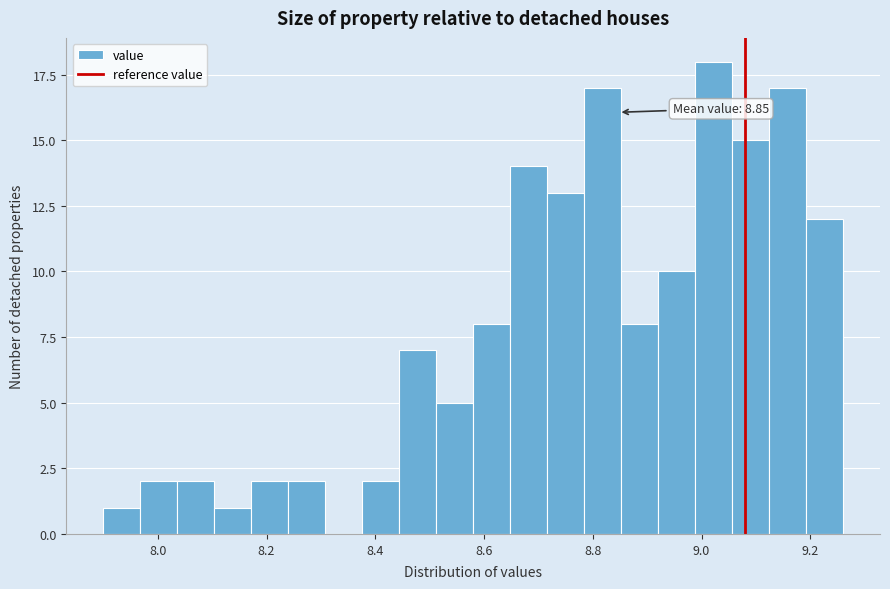

Around what value on the x-axis is the tallest bar? Give the approximate position of its centre, as read against the axis.

9.02